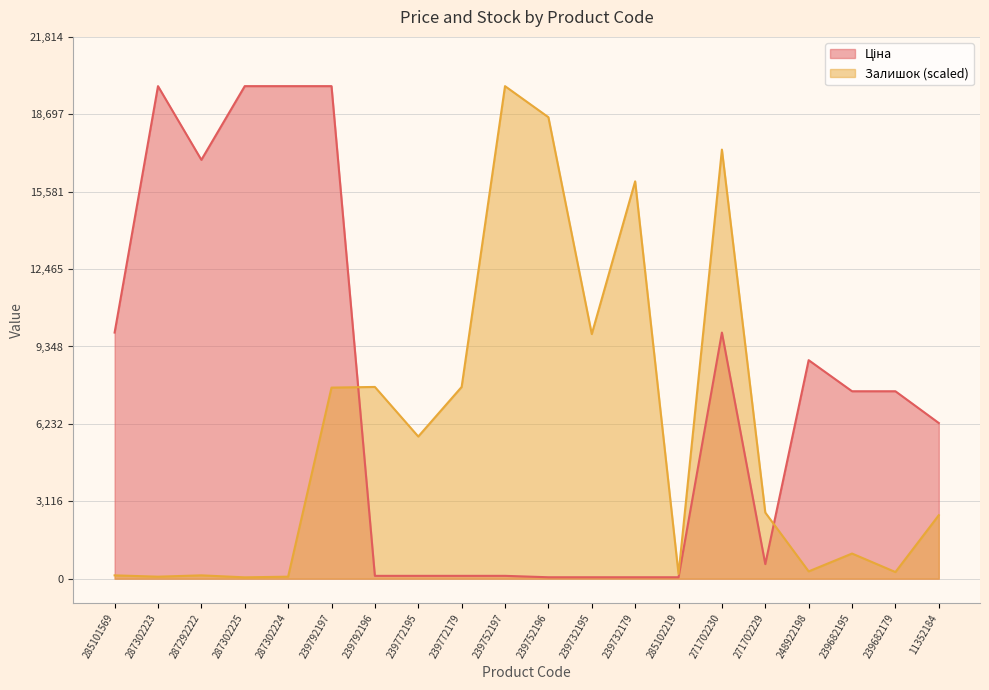

True or false: Залишок and Ціна cross at least once.

True